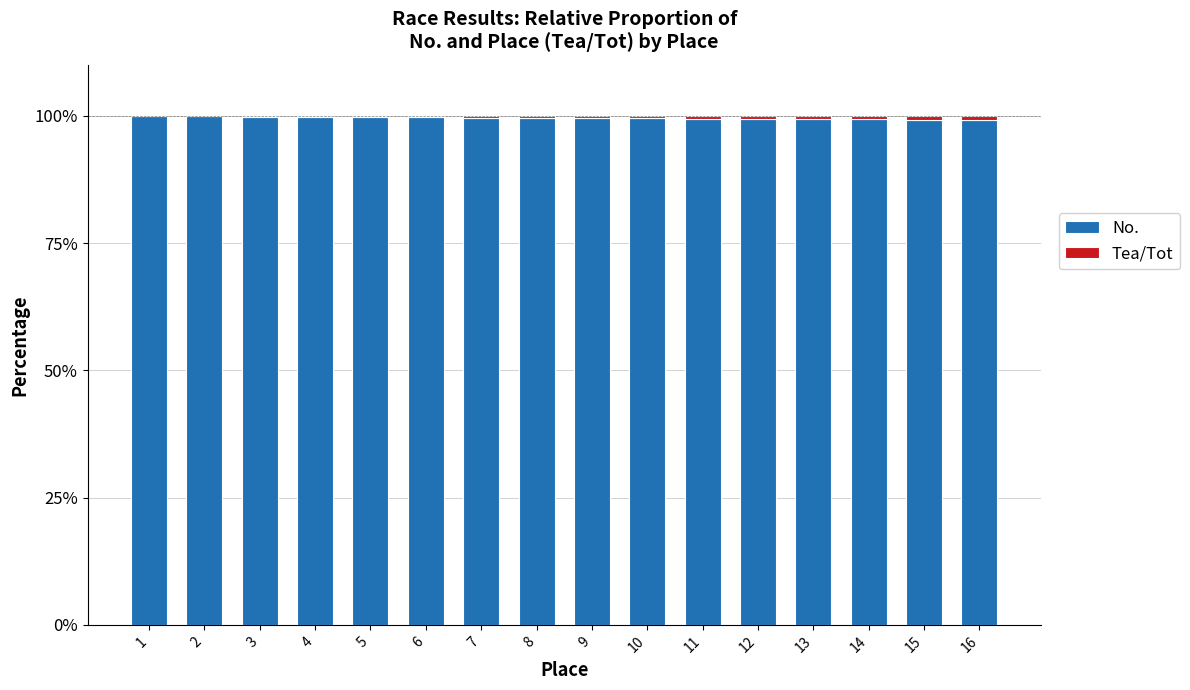

What is the highest value of the No. series?

100.0